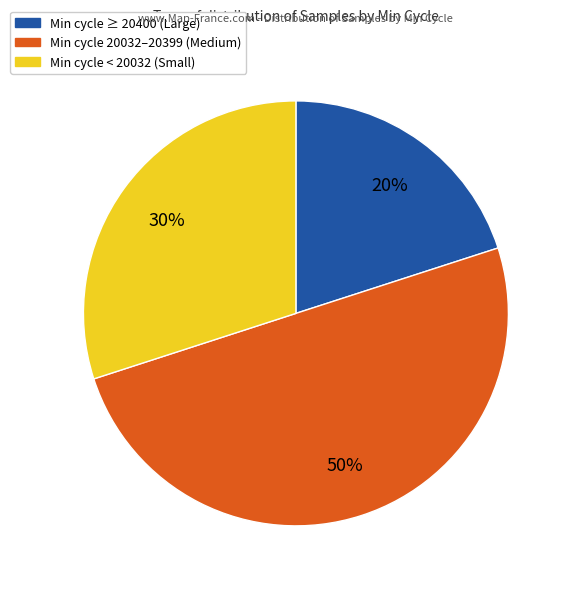

To the nearest percent, what is the difference between the largest and smallest slice percentages?

30%